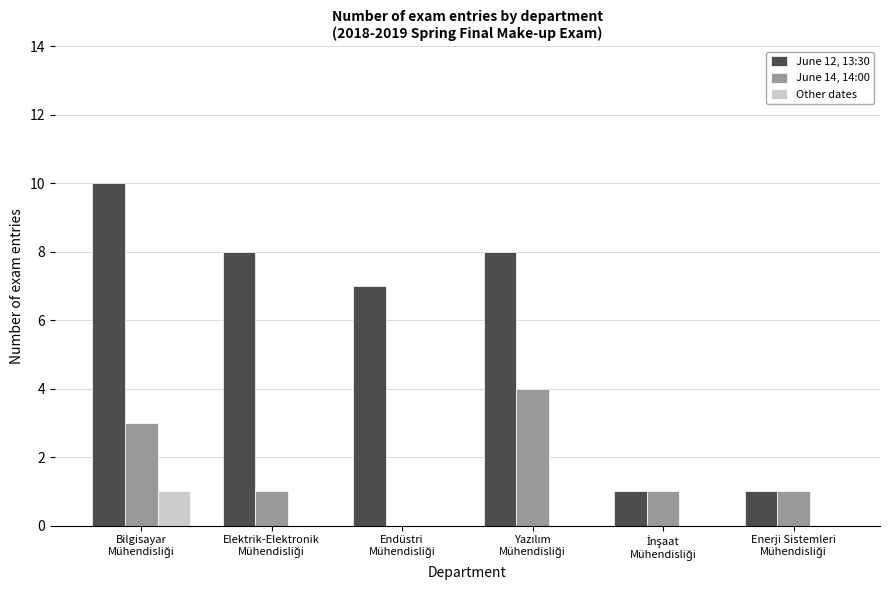

Which series has the largest total across all categories?

June 12, 13:30